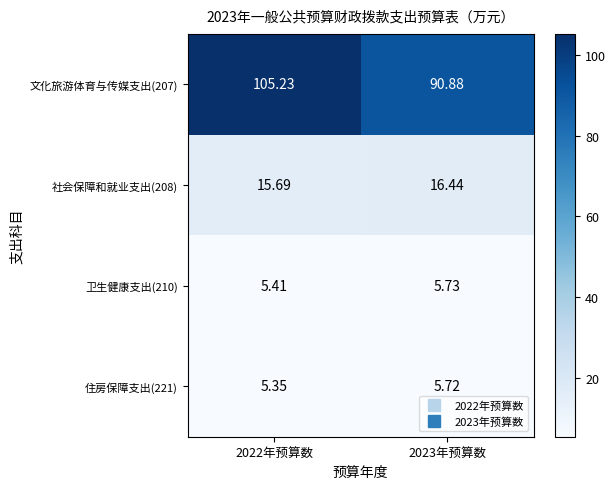

Which series has the largest range (max minus min)?

文化旅游体育与传媒支出(207)